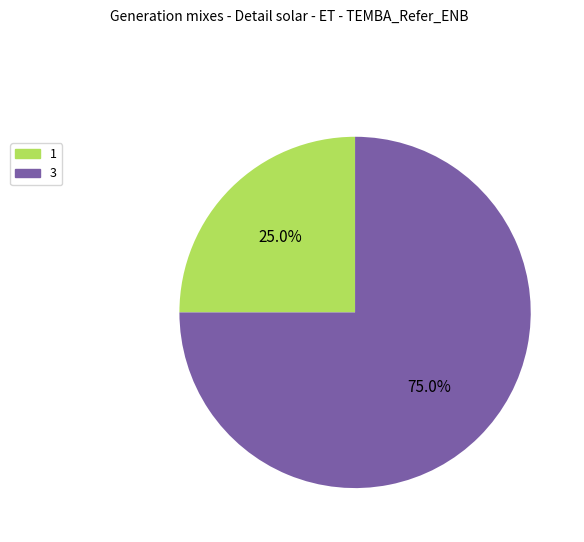

How many slices are in this pie chart?

2